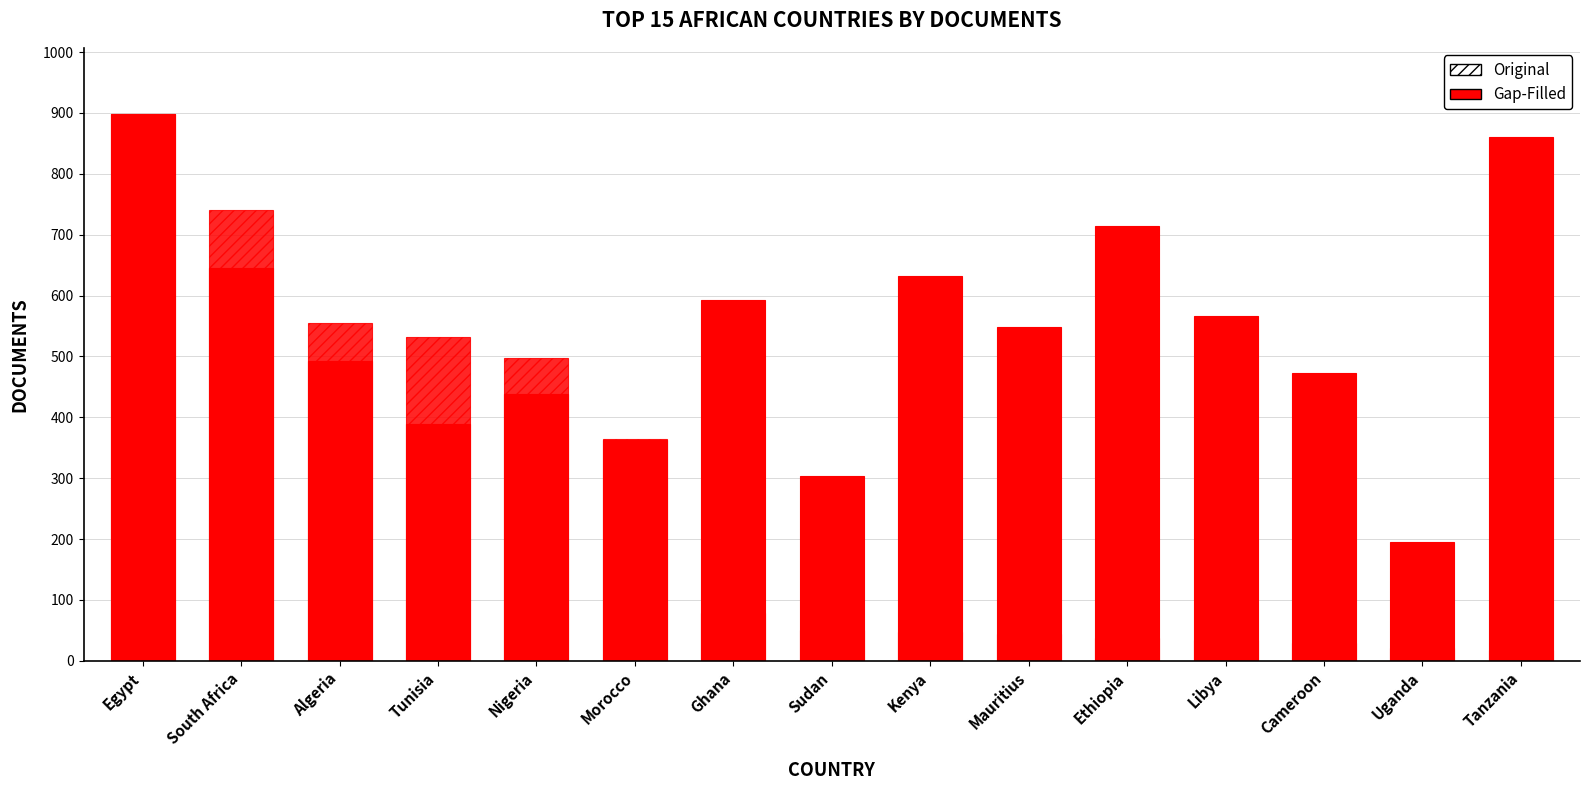

Rank the series by their average value, from lowest to highest.

Original, Gap-Filled